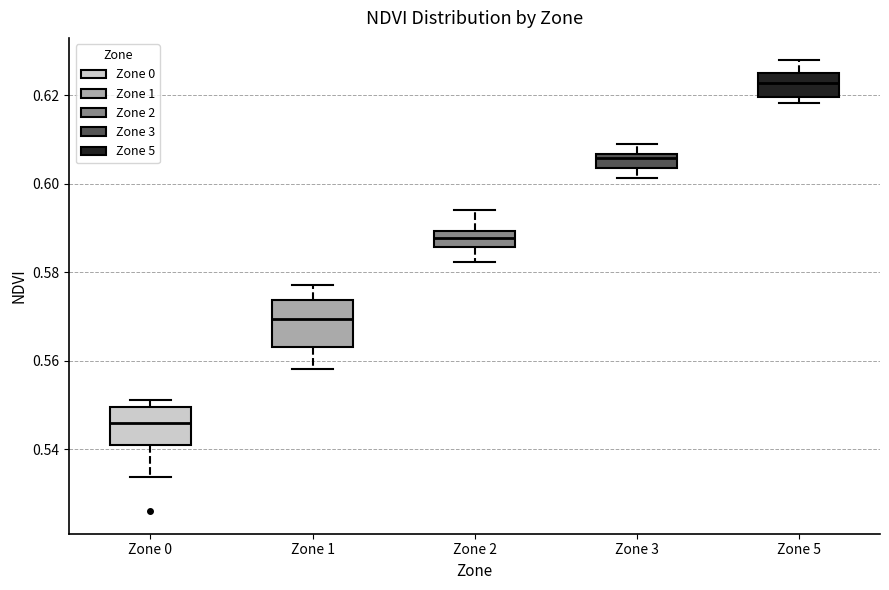

Where is the lower edge of the box for Zone 5 on the y-axis? The values are not printed on the chart, so give them approximately, as read against the axis.

0.620